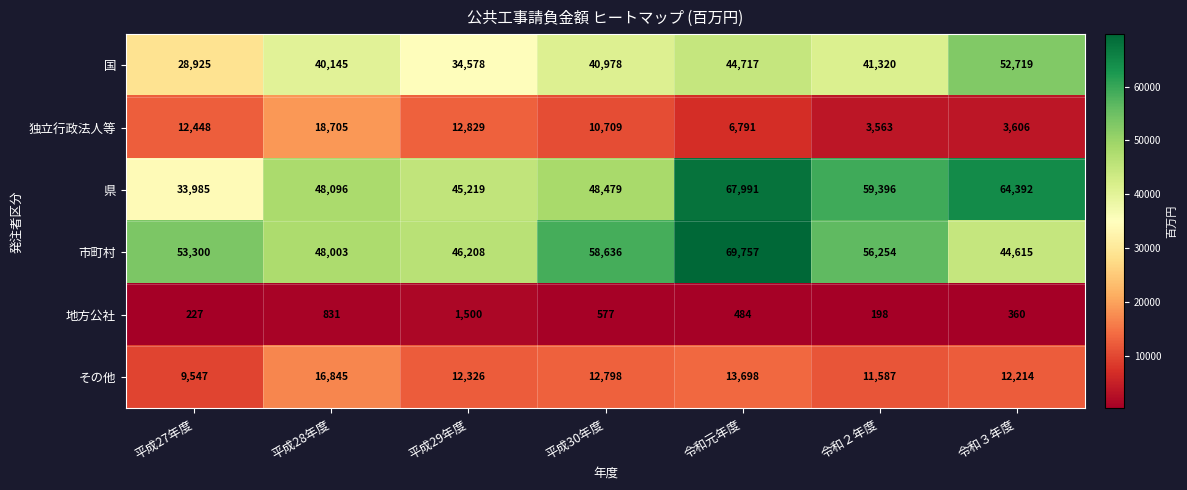

Which series changed the most between 平成30年度 and 令和３年度?

県